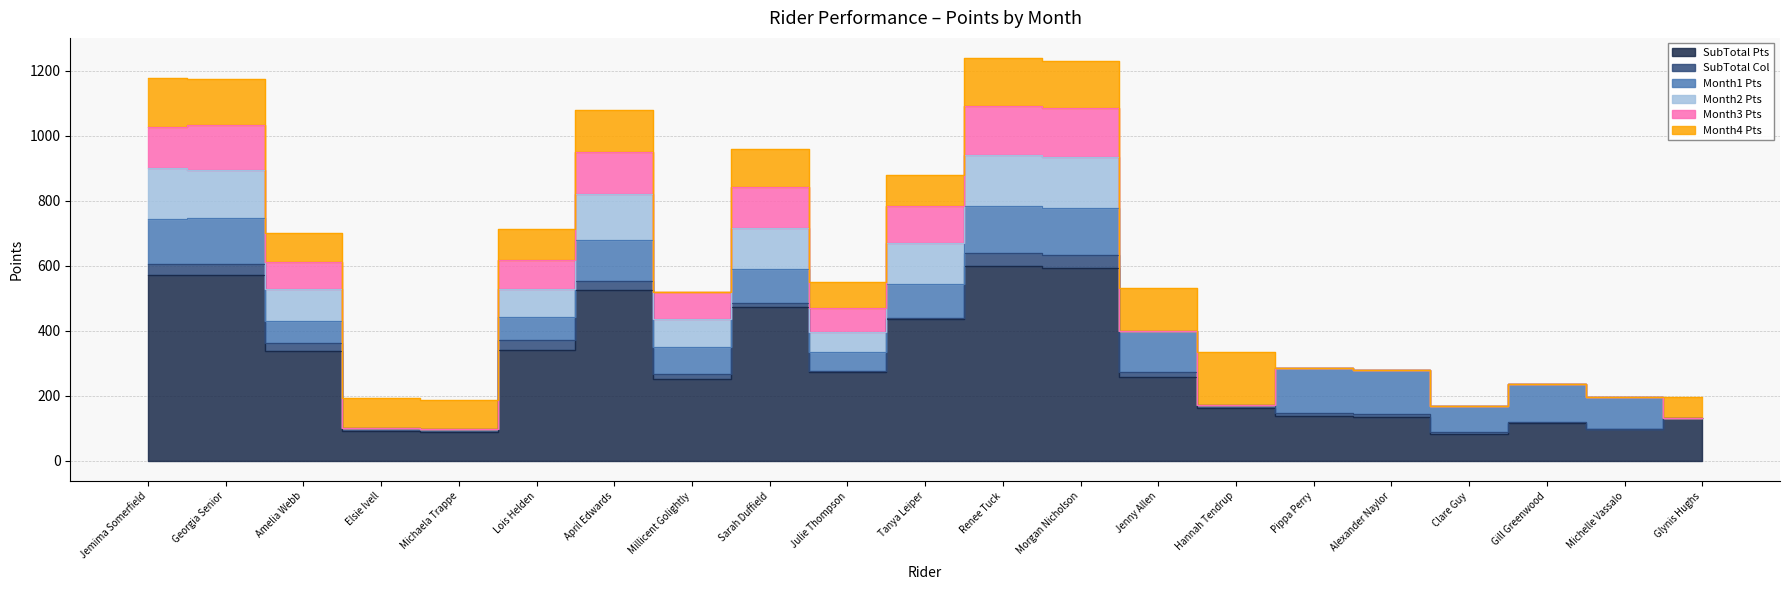

Rank the series at Tanya Leiper from lowest to highest value.

SubTotal Col, Month4 Pts, Month1 Pts, Month3 Pts, Month2 Pts, SubTotal Pts